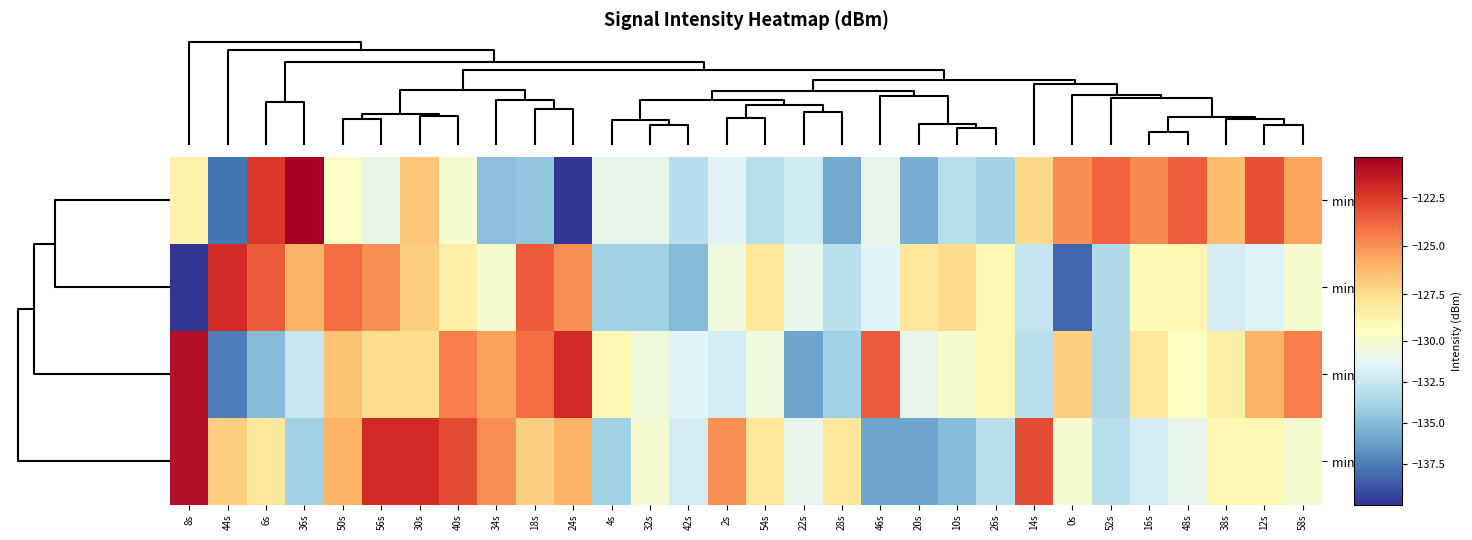

Which series changed the most between 40s and 2s?

min 2